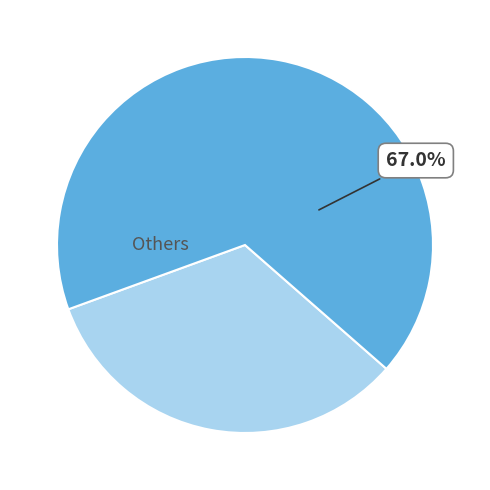

Does any single category account for the majority?

Yes